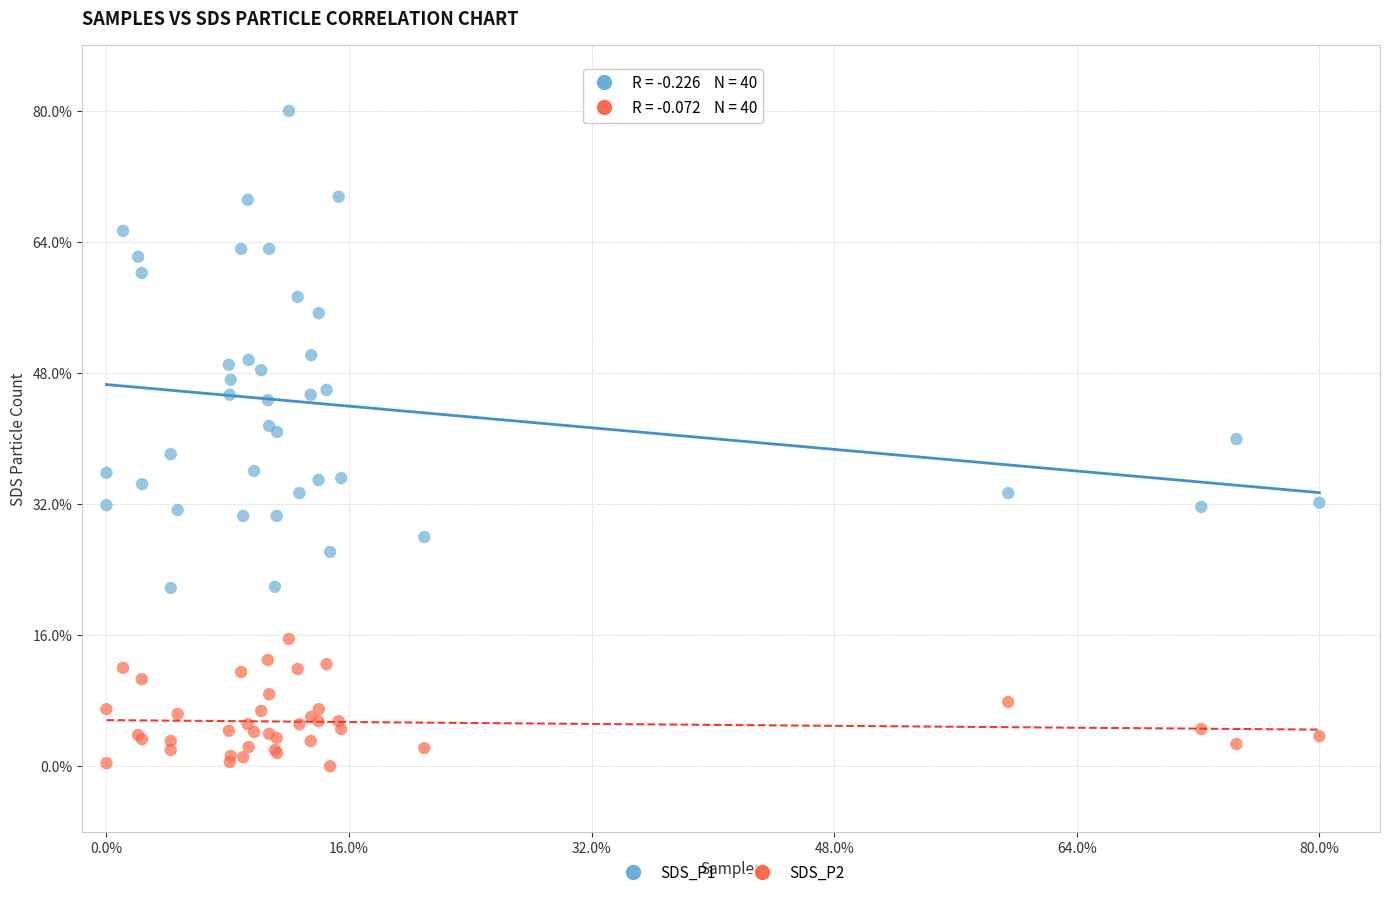

Which series reaches the maximum Y coordinate?

SDS_P1